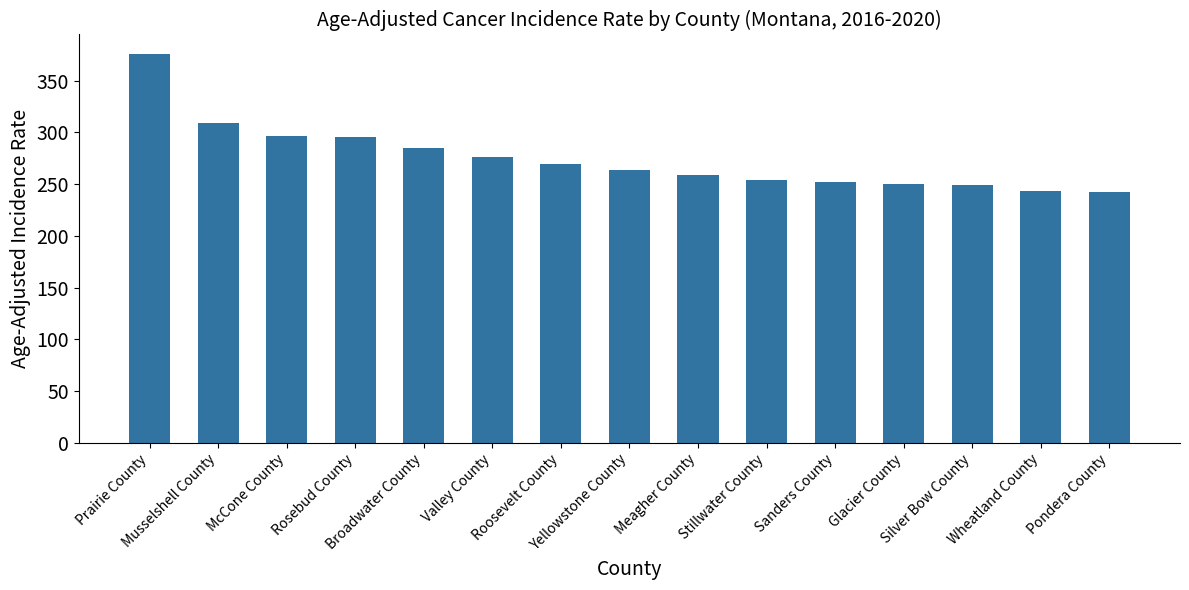

What is the difference between the second highest and minimum values?

67.0